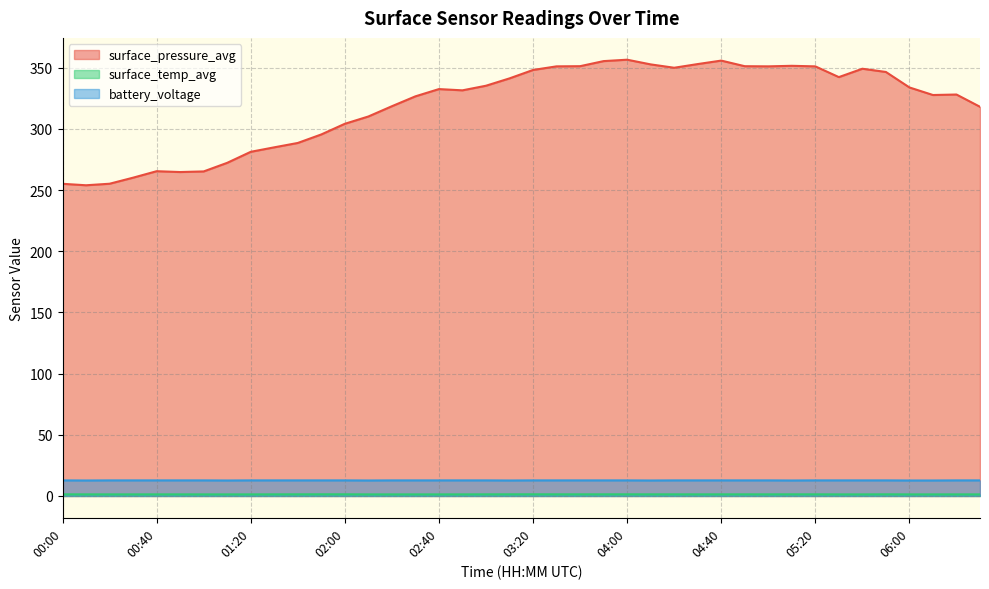

Reading right to left, list all the values displayed in this chart.

surface_pressure_avg: 06:30=318.0	06:20=328.1	06:10=327.7	06:00=333.9	05:50=346.5	05:40=349.1	05:30=342.3	05:20=351.1	05:10=351.5	05:00=351.1	04:50=351.2	04:40=355.8	04:30=353.0	04:20=349.9	04:10=352.7	04:00=356.5	03:50=355.4	03:40=351.2	03:30=351.1	03:20=348.1	03:10=341.3	03:00=335.3	02:50=331.5	02:40=332.5	02:30=326.6	02:20=318.5	02:10=310.1	02:00=304.1	01:50=295.4	01:40=288.5	01:30=284.9	01:20=281.2	01:10=272.2	01:00=265.2	00:50=264.7	00:40=265.4	00:30=260.1	00:20=255.2	00:10=253.9	00:00=255.1
surface_temp_avg: 06:30=1.3	06:20=1.3	06:10=1.3	06:00=1.3	05:50=1.4	05:40=1.3	05:30=1.3	05:20=1.3	05:10=1.4	05:00=1.3	04:50=1.3	04:40=1.3	04:30=1.3	04:20=1.3	04:10=1.3	04:00=1.4	03:50=1.4	03:40=1.4	03:30=1.4	03:20=1.4	03:10=1.4	03:00=1.3	02:50=1.3	02:40=1.3	02:30=1.3	02:20=1.3	02:10=1.3	02:00=1.4	01:50=1.4	01:40=1.4	01:30=1.3	01:20=1.3	01:10=1.3	01:00=1.3	00:50=1.3	00:40=1.3	00:30=1.3	00:20=1.3	00:10=1.3	00:00=1.4
battery_voltage: 06:30=12.7	06:20=12.7	06:10=12.7	06:00=12.7	05:50=12.7	05:40=12.7	05:30=12.7	05:20=12.7	05:10=12.7	05:00=12.7	04:50=12.7	04:40=12.7	04:30=12.7	04:20=12.7	04:10=12.7	04:00=12.7	03:50=12.7	03:40=12.7	03:30=12.7	03:20=12.7	03:10=12.7	03:00=12.7	02:50=12.7	02:40=12.7	02:30=12.7	02:20=12.7	02:10=12.7	02:00=12.7	01:50=12.7	01:40=12.7	01:30=12.7	01:20=12.7	01:10=12.7	01:00=12.7	00:50=12.7	00:40=12.7	00:30=12.7	00:20=12.7	00:10=12.7	00:00=12.7